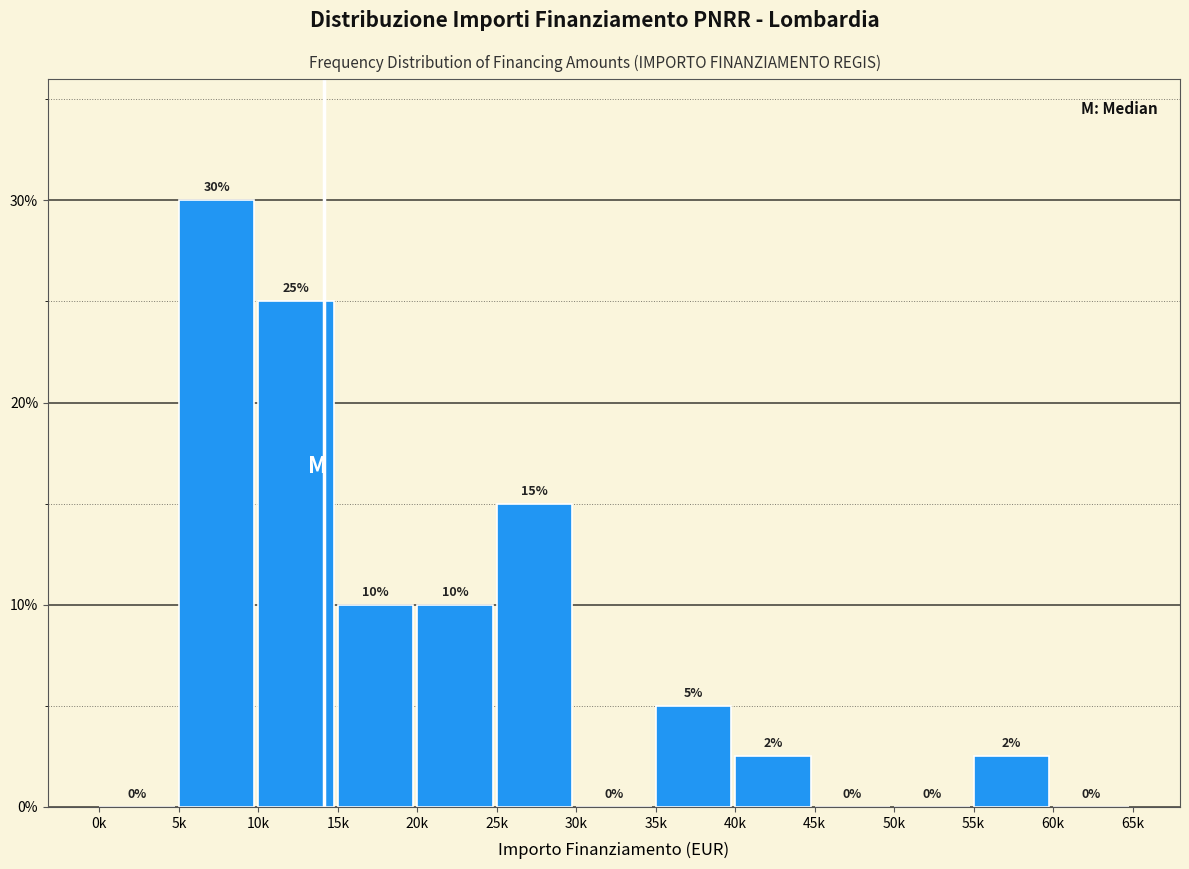

Which category has the highest value across all series?

5k